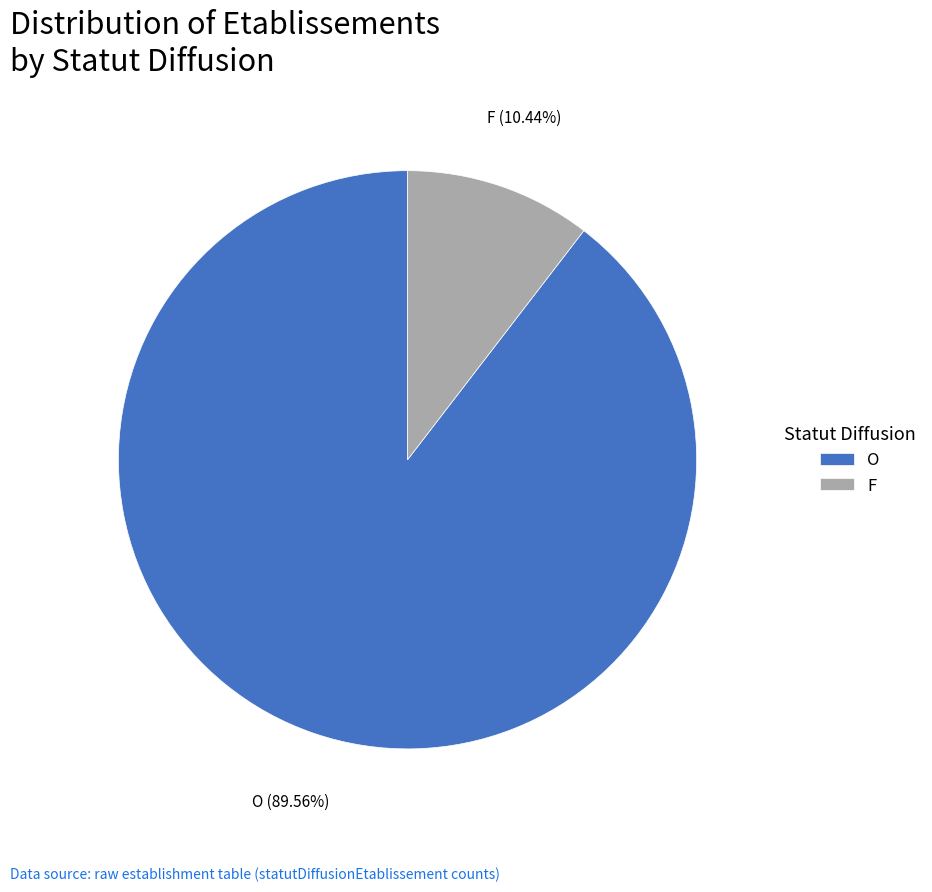

To the nearest percent, what portion does O represent?

90%